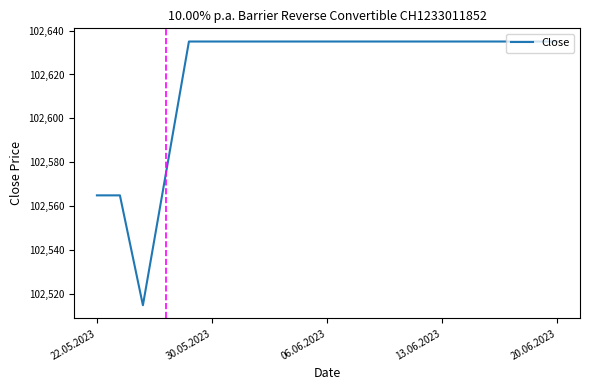

Is this an area chart (filled region under the line)?

No